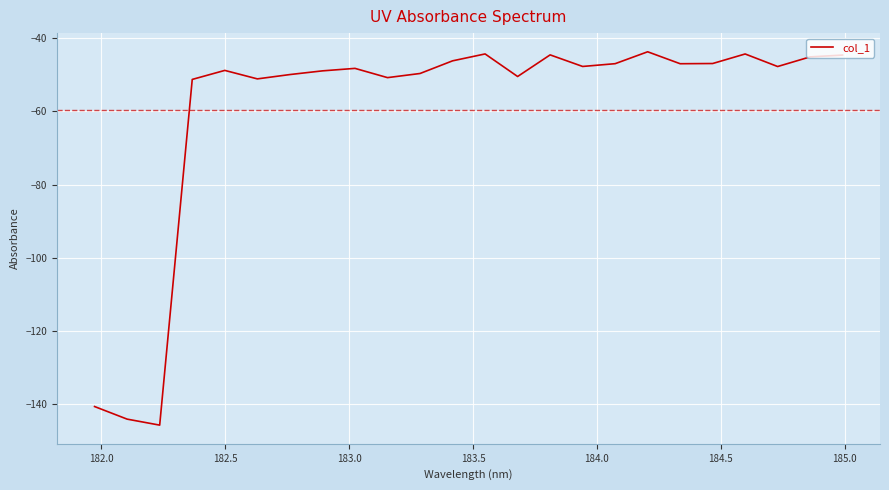

What is the maximum value shown in the chart?

-43.7